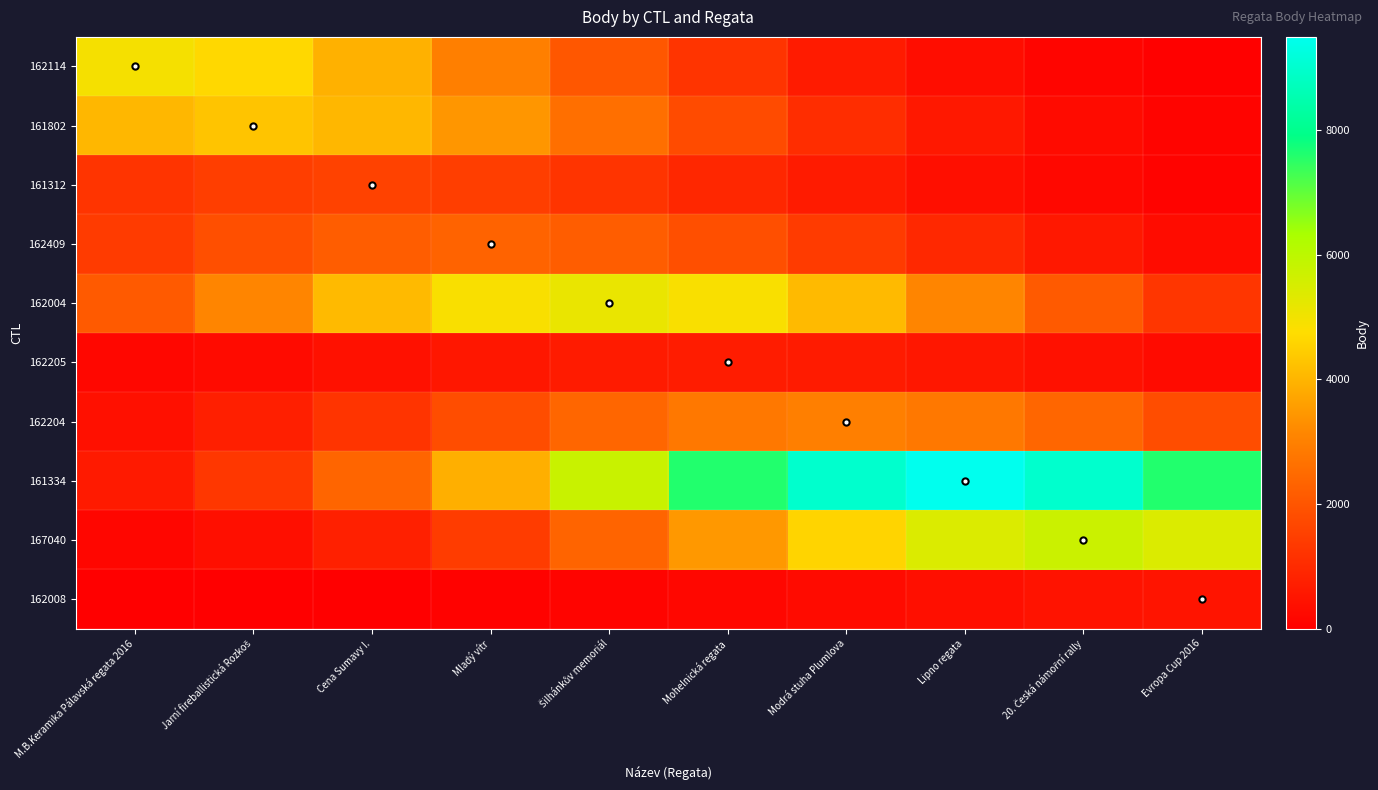

At which category is the sum across all series the highest?

Mohelnická regata